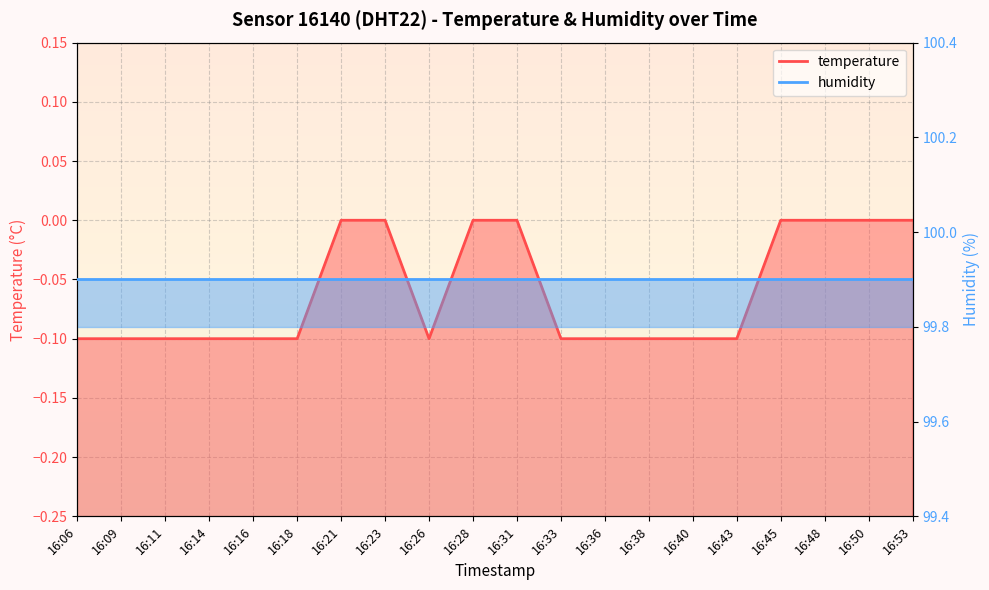

List the labels in order of value, smallest first.

16:06, 16:09, 16:11, 16:14, 16:16, 16:18, 16:26, 16:33, 16:36, 16:38, 16:40, 16:43, 16:21, 16:23, 16:28, 16:31, 16:45, 16:48, 16:50, 16:53